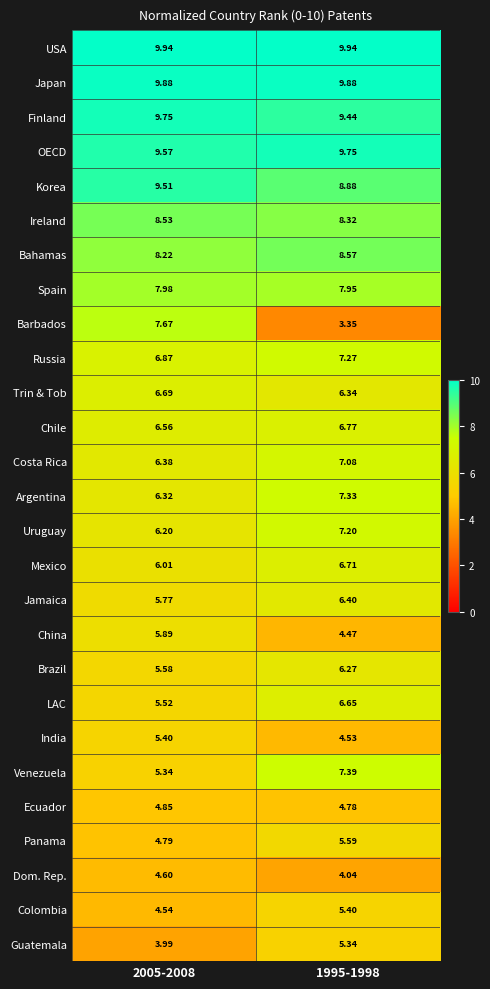

Which series has the largest total across all categories?

USA